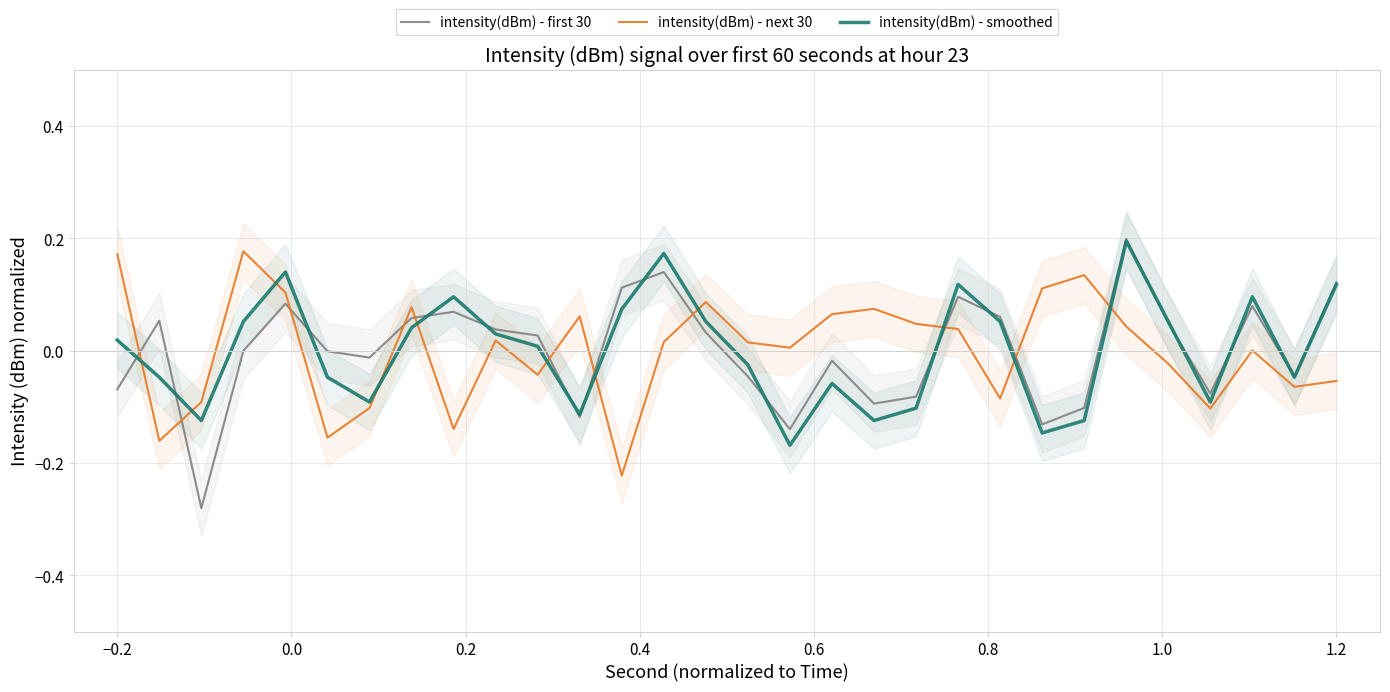

True or false: intensity(dBm) - next 30 and intensity(dBm) - smoothed cross at least once.

True